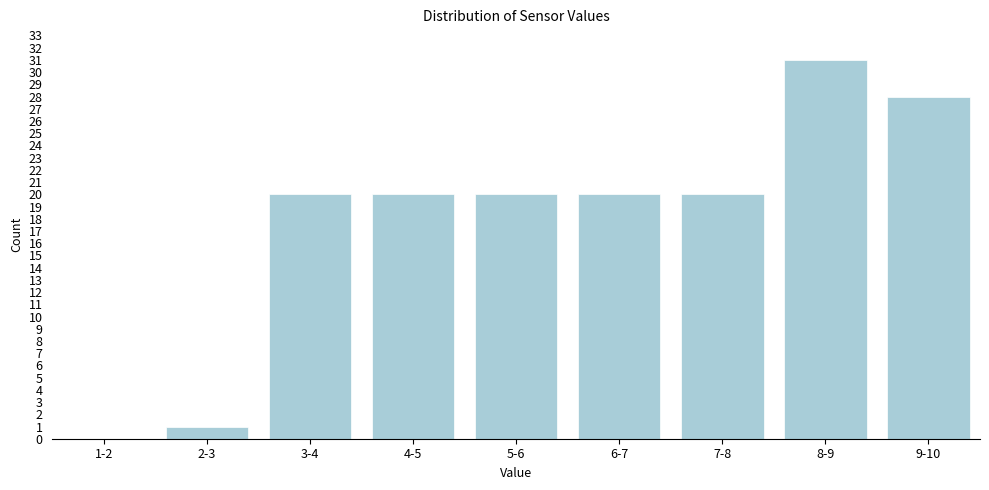

Reading left to right, transcribe all the data shown in this chart.

1-2=0	2-3=1	3-4=20	4-5=20	5-6=20	6-7=20	7-8=20	8-9=31	9-10=28